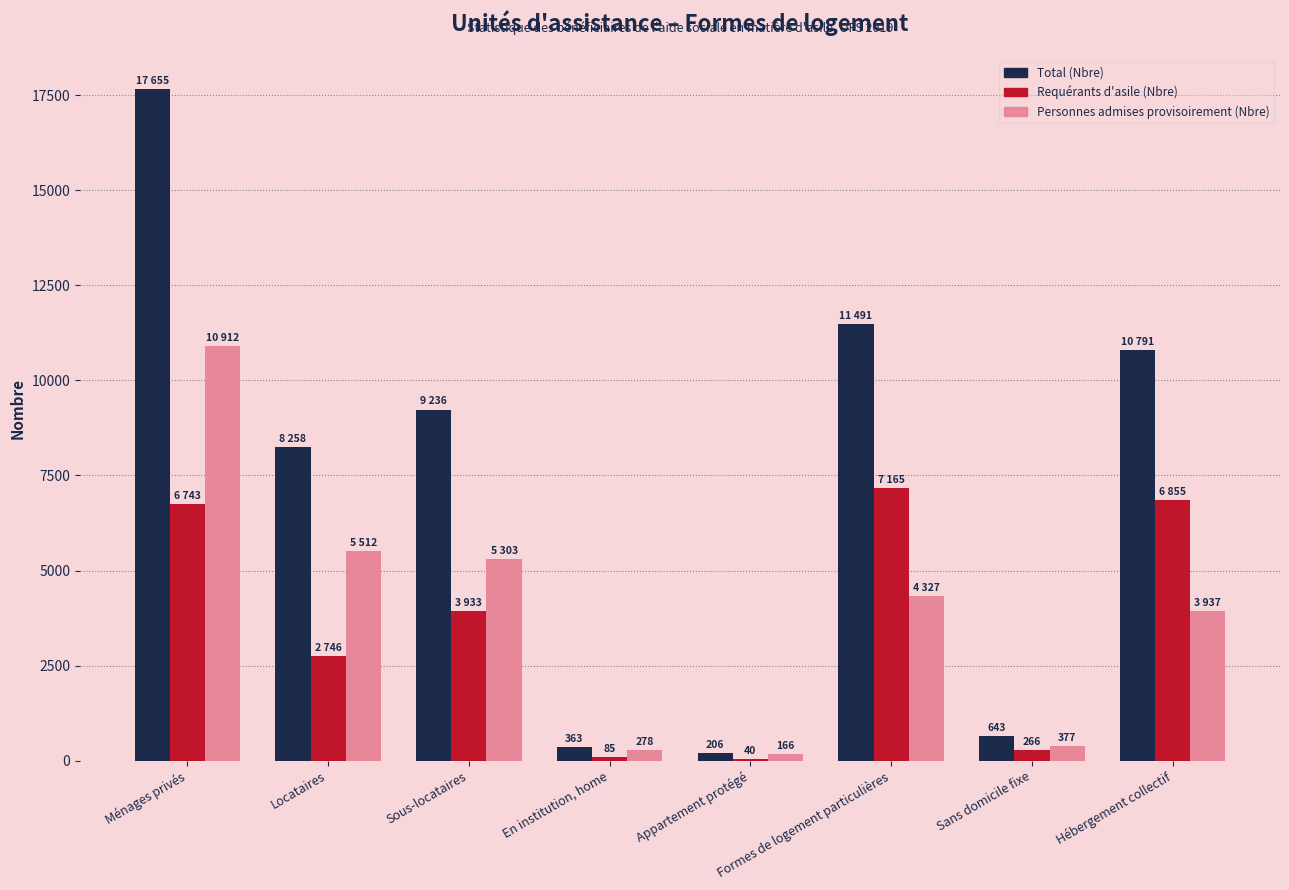

What is the average value of the Requérants d'asile (Nbre) series?

3479